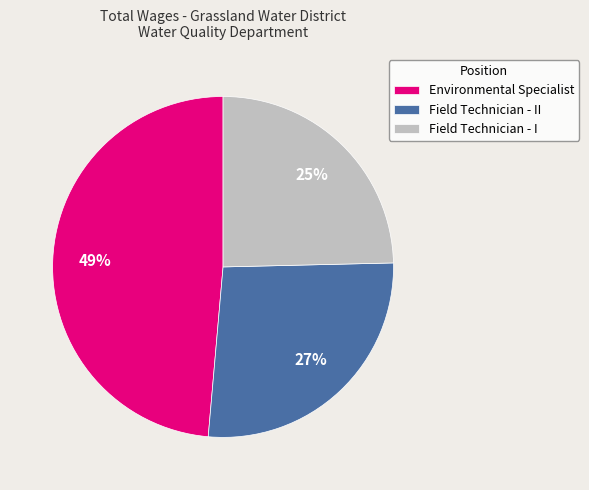

To the nearest percent, what percentage of the pie is Environmental Specialist?

49%